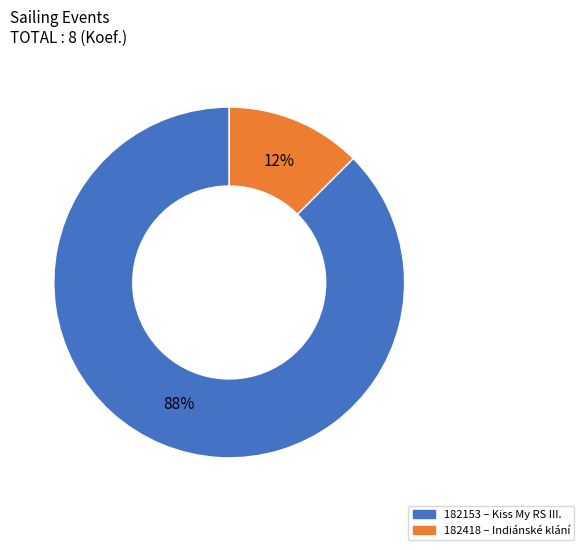

What is the largest slice in the pie chart?

182153